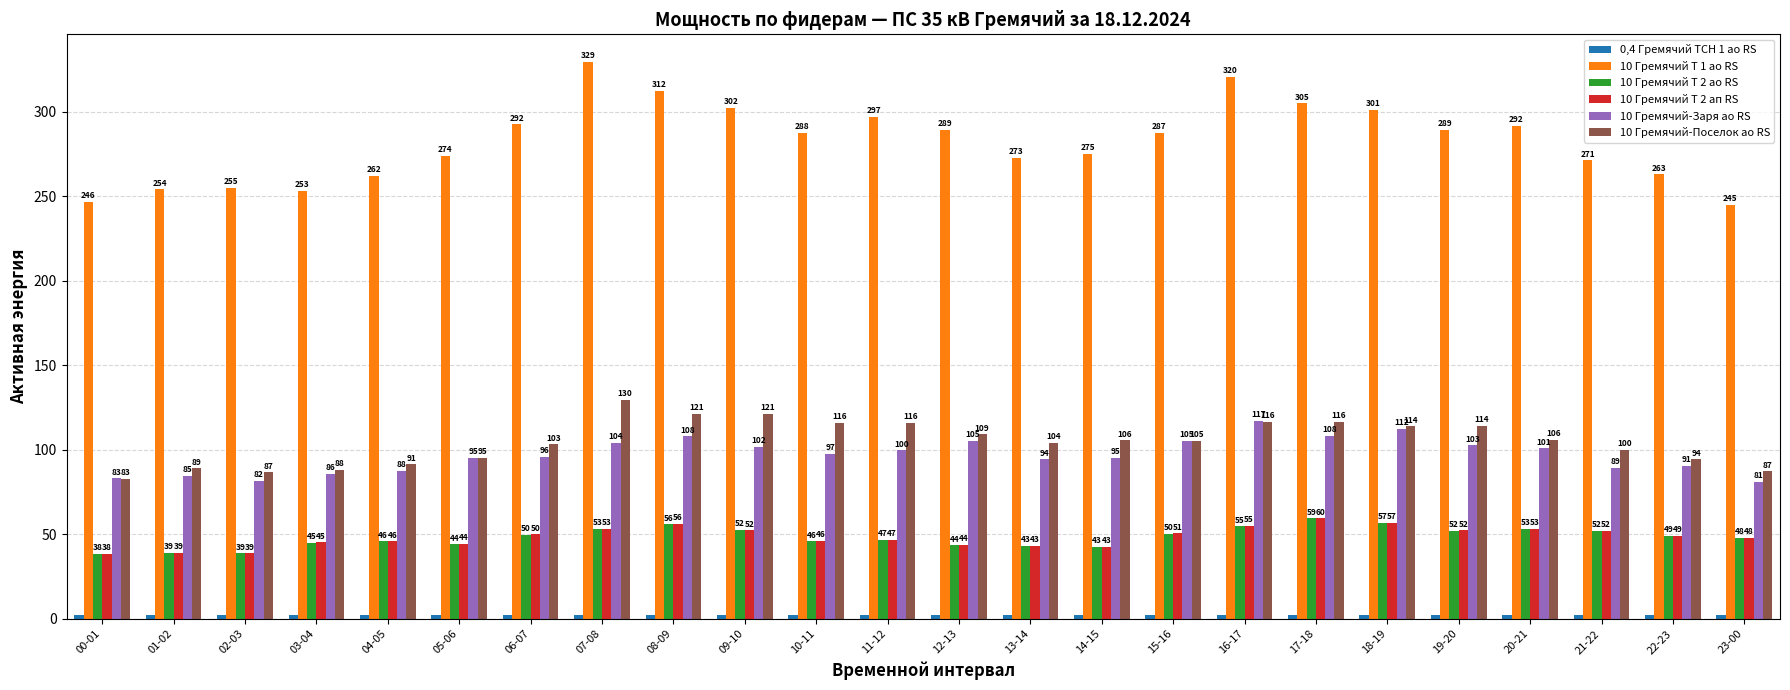

What is the sum of all 10 Гремячий-Заря ао RS values?

2327.0